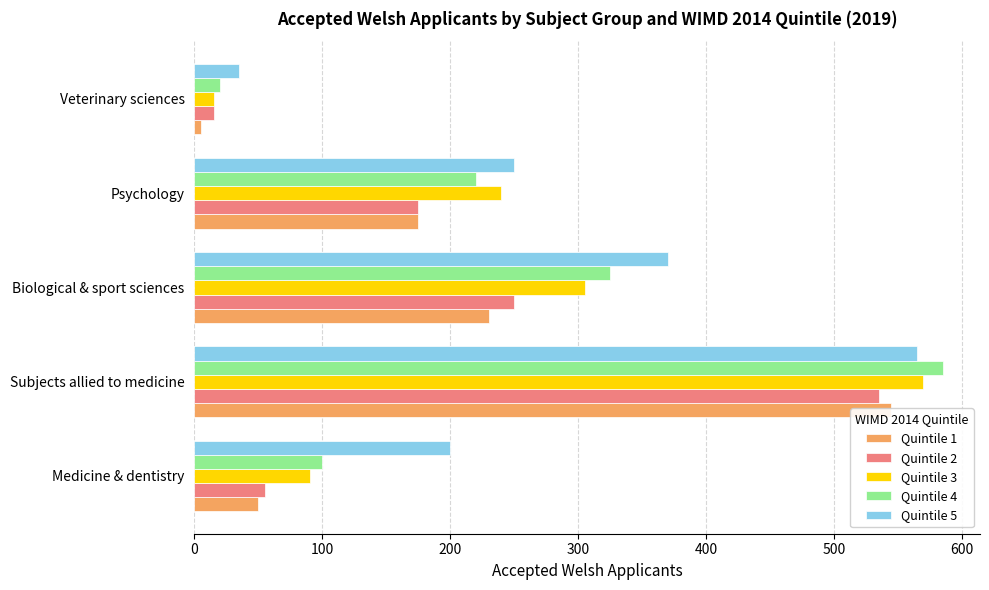

Rank the series by their maximum value, from highest to lowest.

Quintile 4, Quintile 3, Quintile 5, Quintile 1, Quintile 2